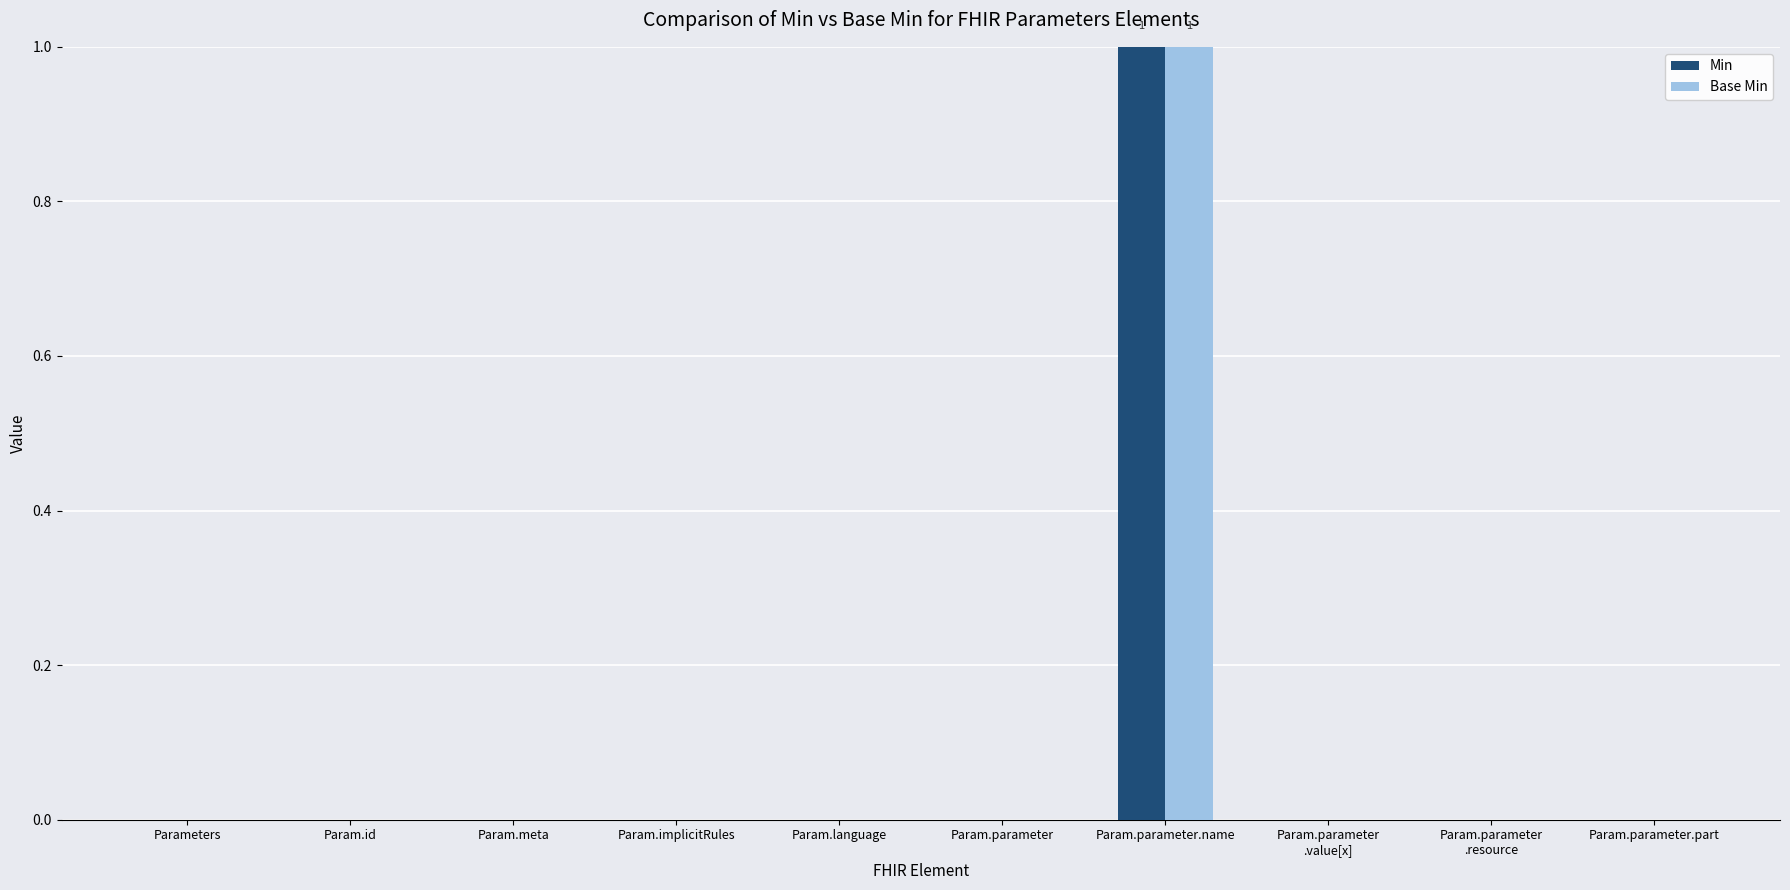

True or false: Min has a value of 0 at Parameters.

True